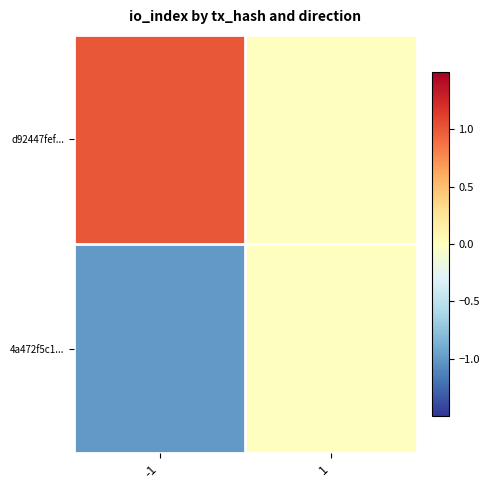

Which series has the largest total across all categories?

d92447fef...